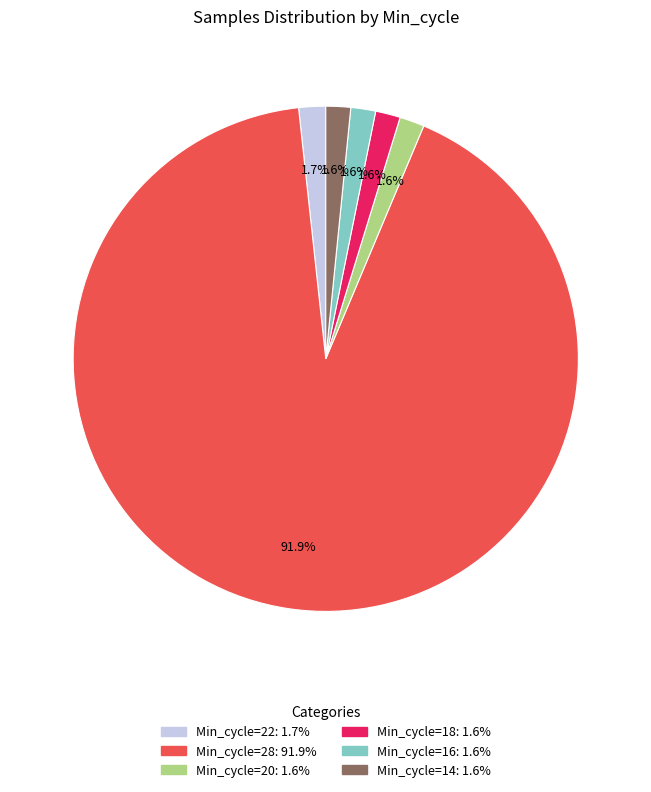

What is the ratio of the value at Min_cycle=14 to the value at Min_cycle=16?

1.0